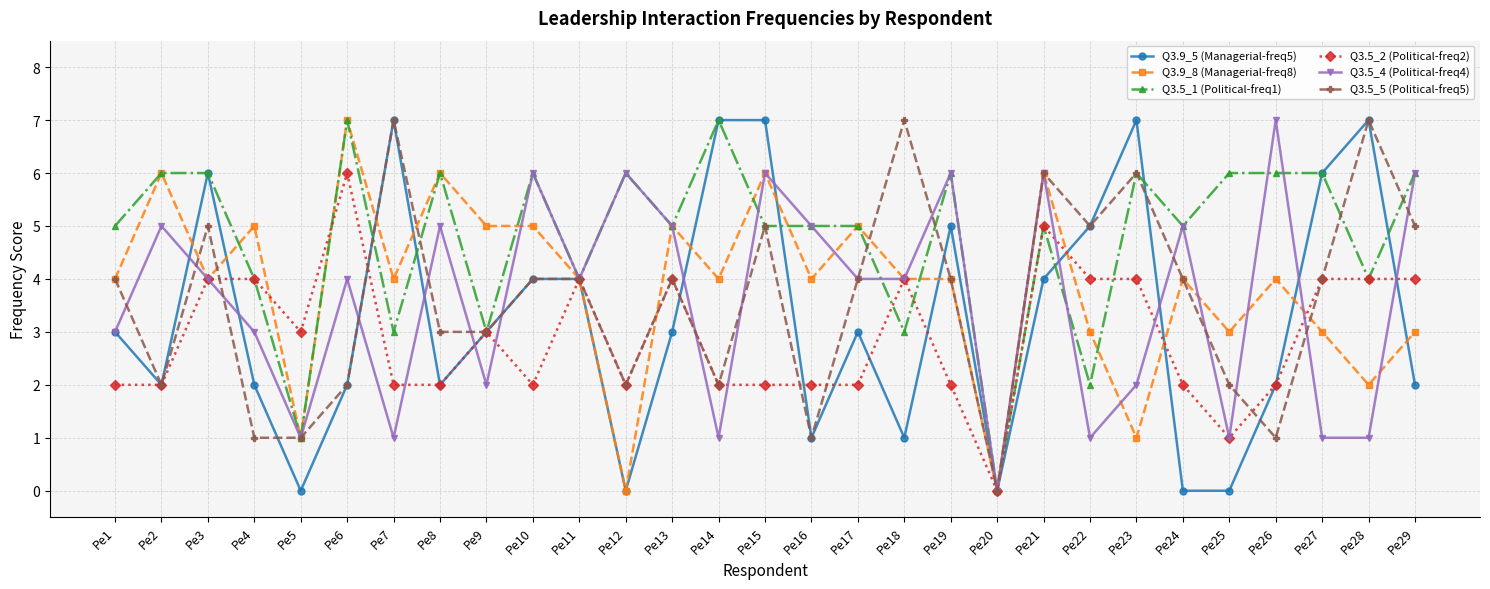

What is the value of the Q3.9_8 (Managerial-freq8) point at the 21st from the left?

6